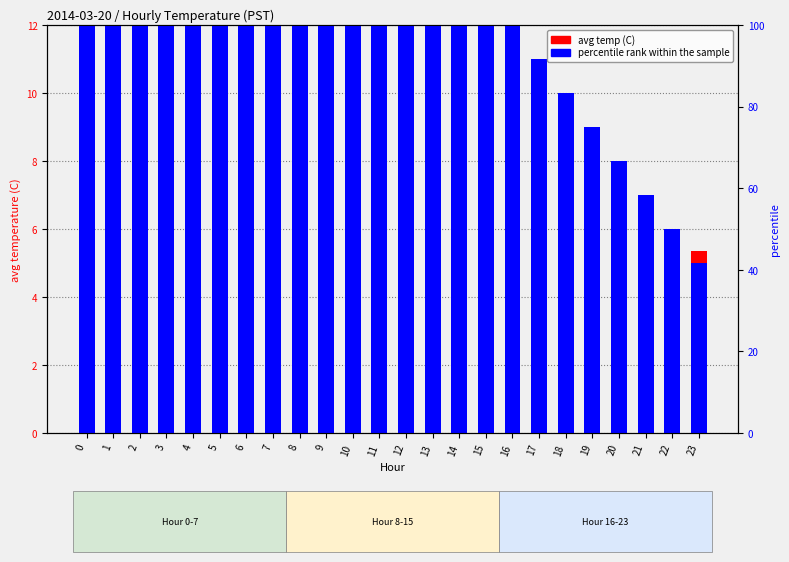

Rank the series at 13 from lowest to highest value.

avg temp (C), percentile rank within the sample